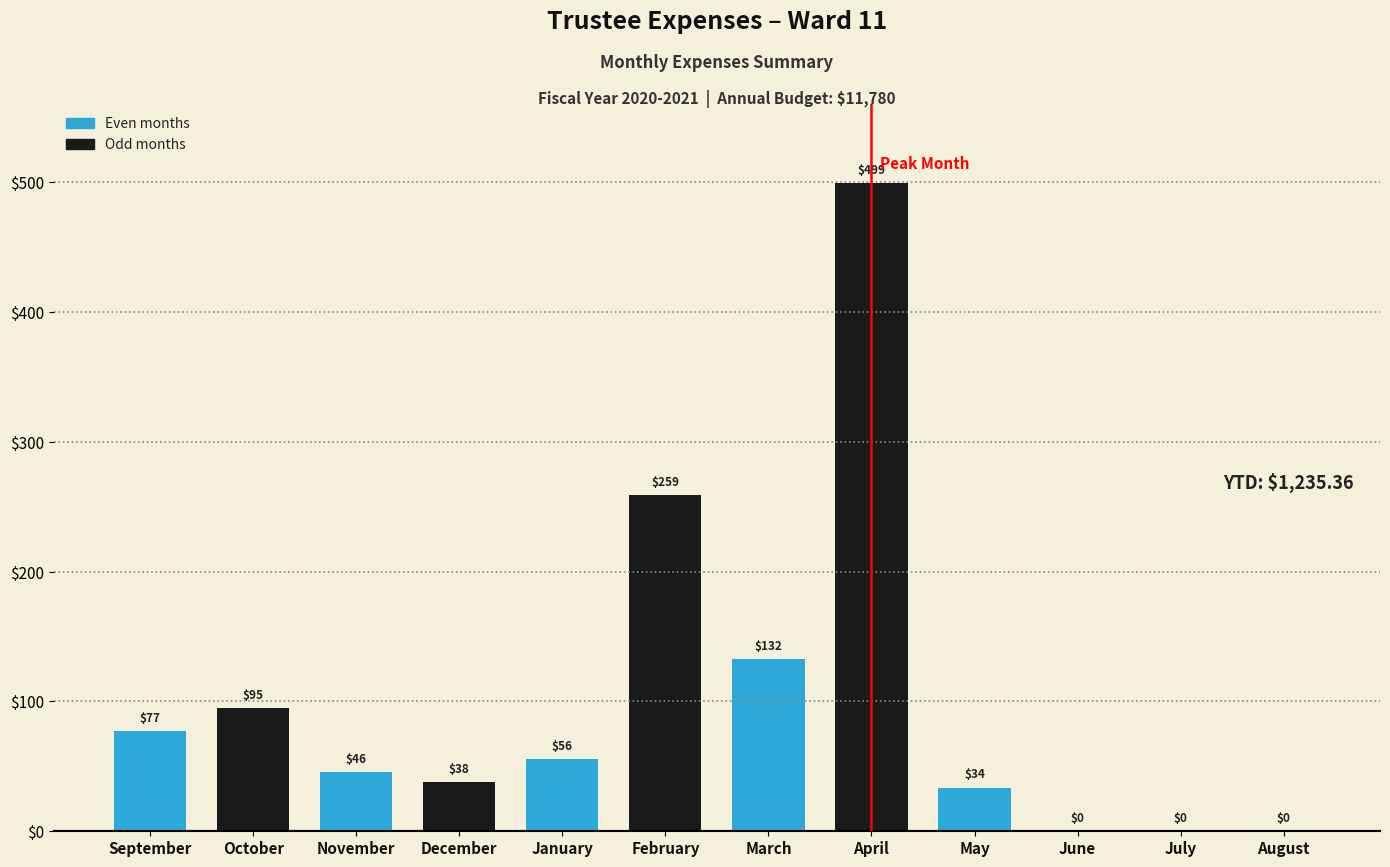

Between December and February, which is larger?

February